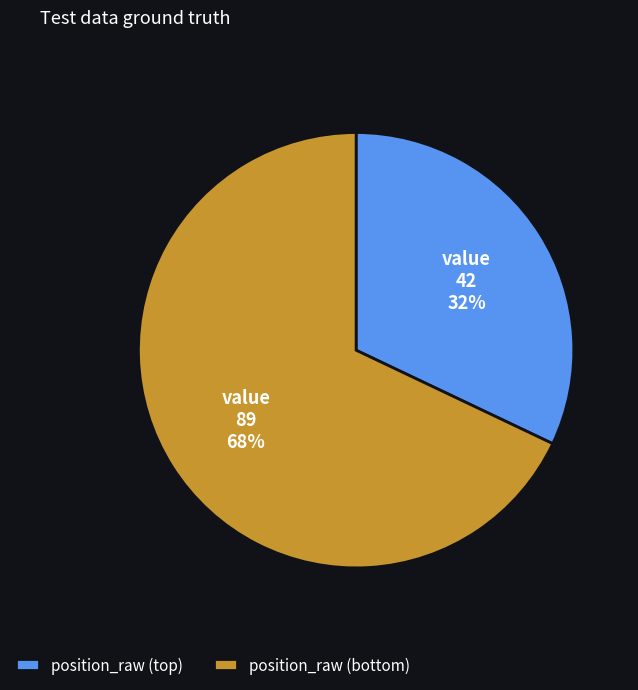

To the nearest percent, what is the difference between the largest and smallest slice percentages?

36%